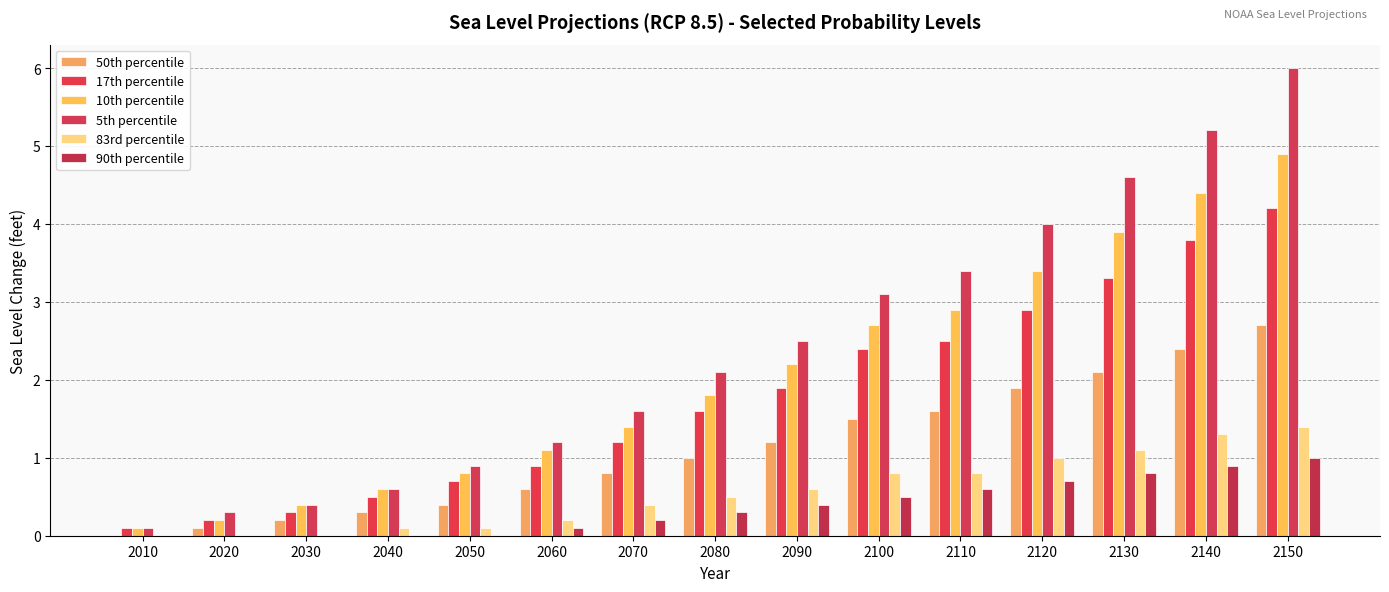

Where does the 5th percentile series first go above 2?

2080